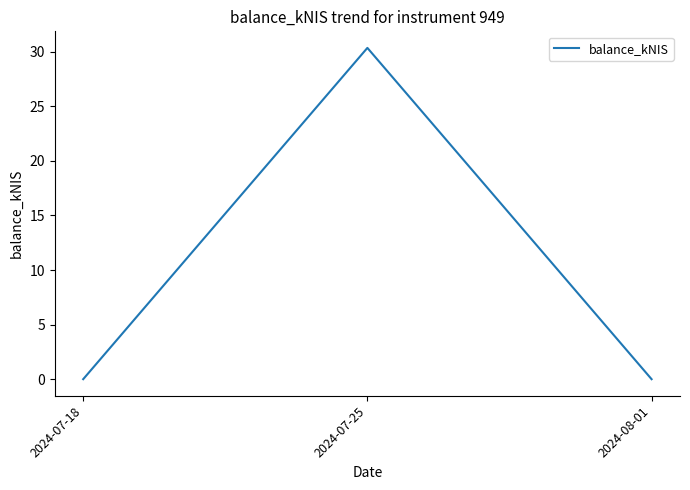

How many lines are shown in the chart?

1